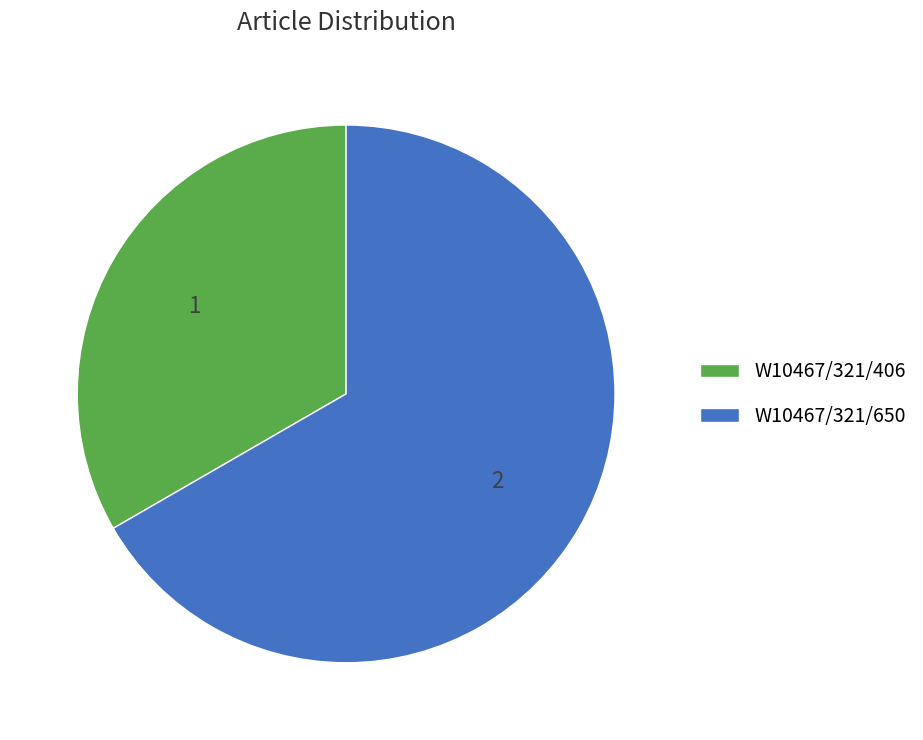

Do W10467/321/650 and W10467/321/406 together represent more than half of the pie?

Yes